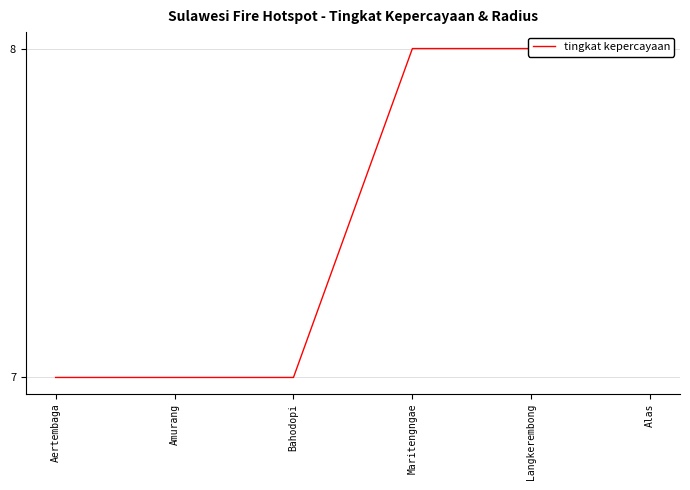

What is the change in value from Amurang to Alas?

+1